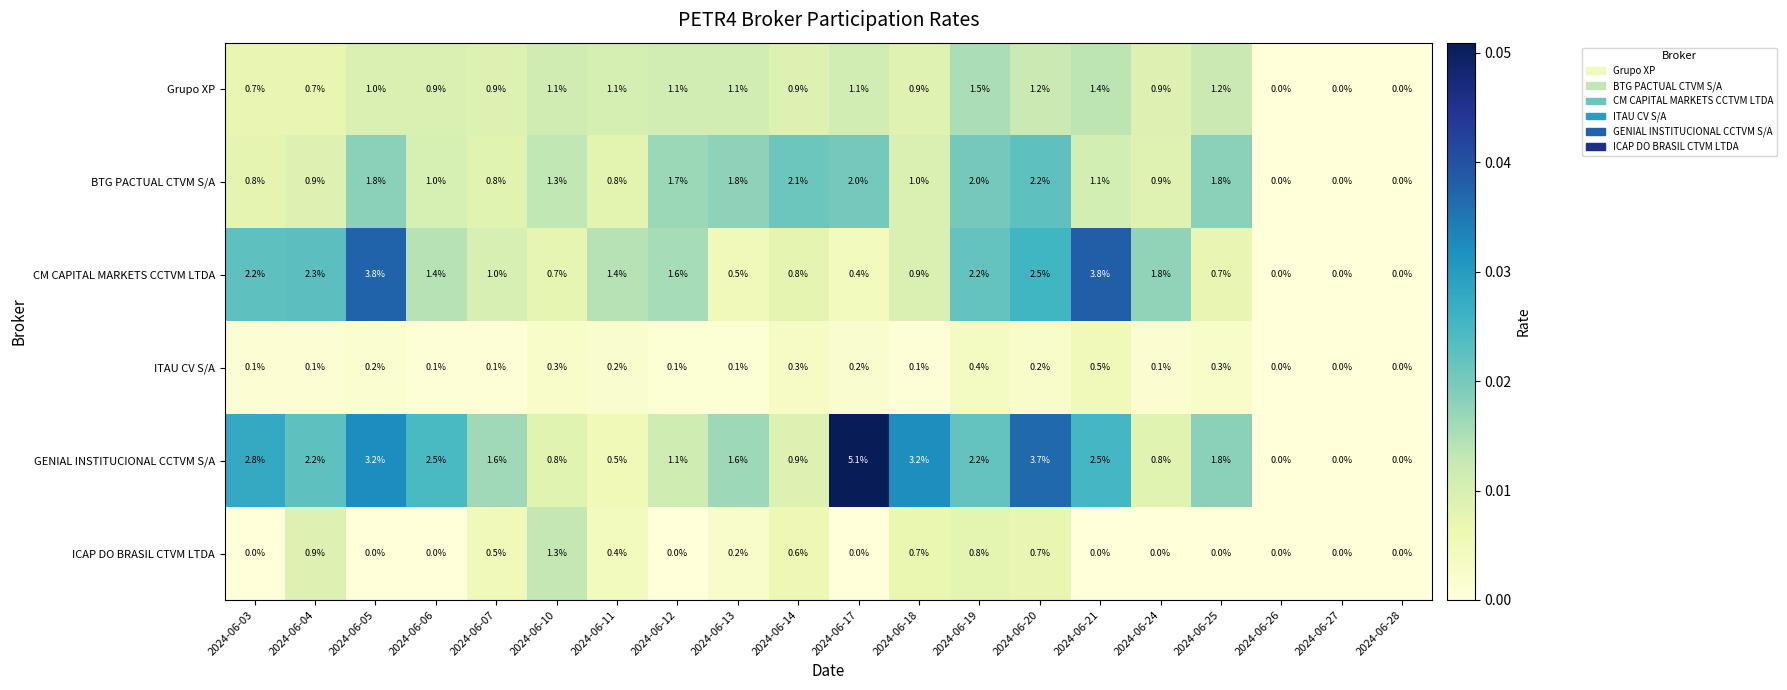

How many values in the Grupo XP series are below 1?

10